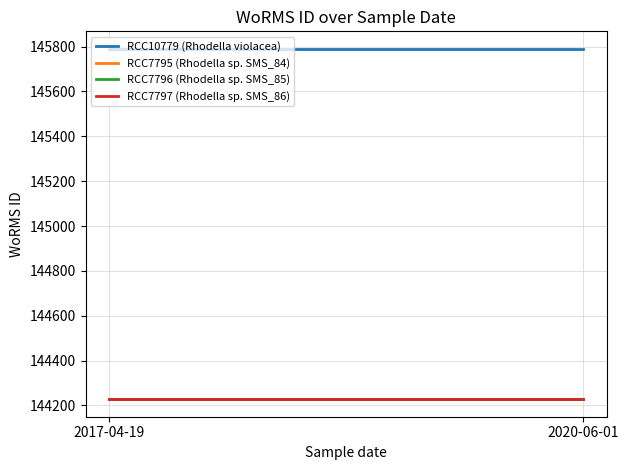

Which category has the lowest value in the RCC7796 (Rhodella sp. SMS_85) series?

2017-04-19